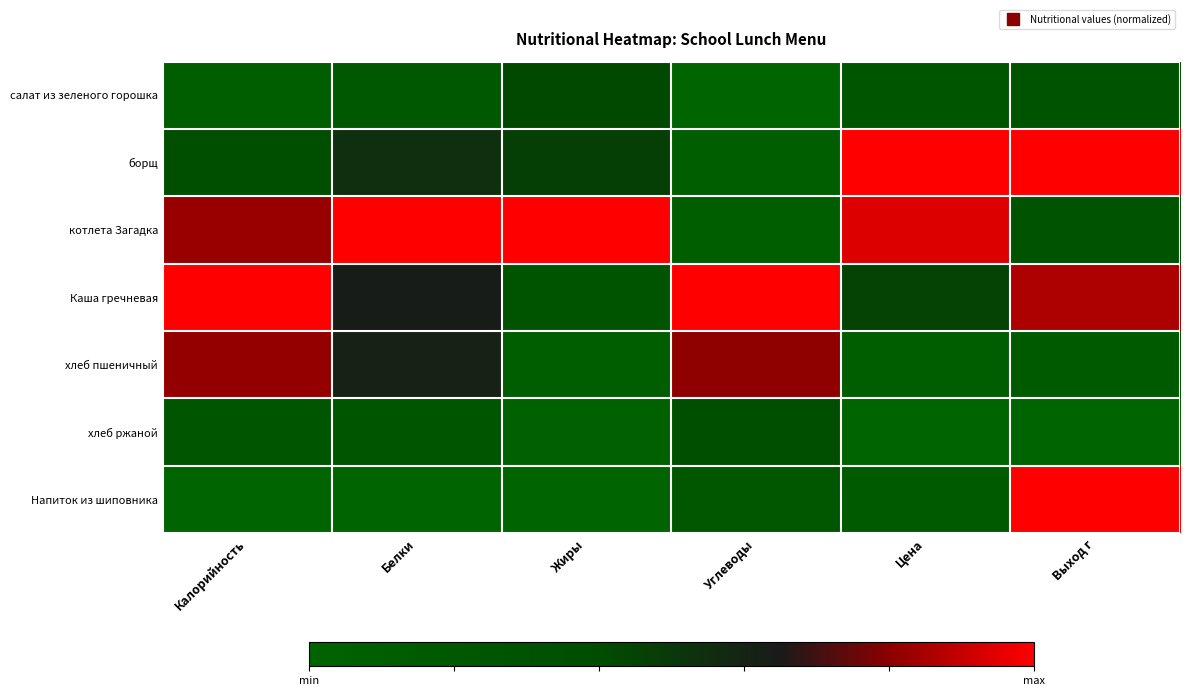

What is the total value across all series at Жиры?

2.3